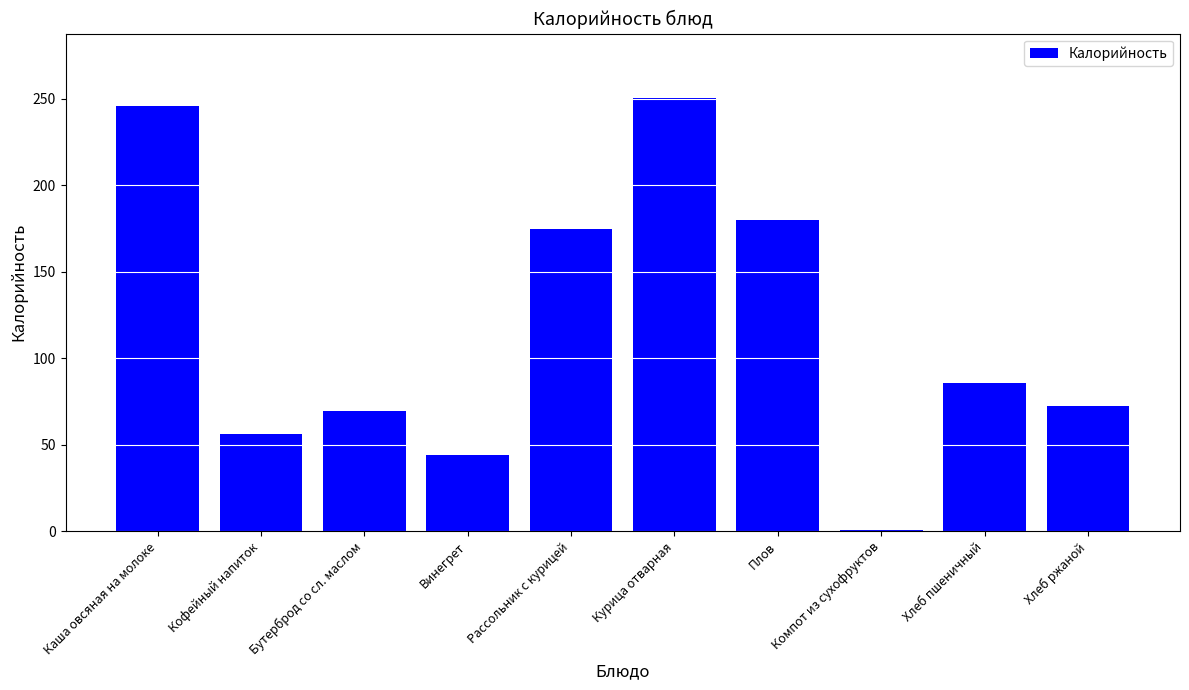

Where is the data nearest to the value 125?

Хлеб пшеничный